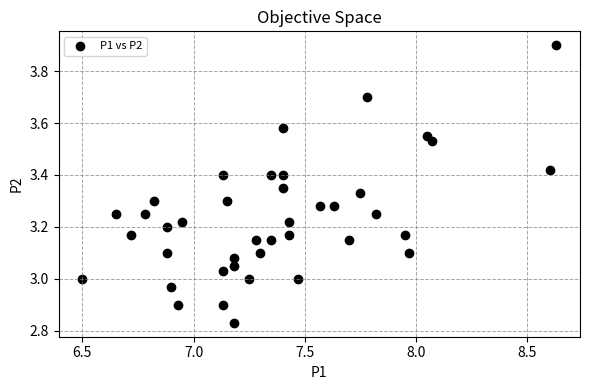

What is the range of X values (max minus min)?

2.1